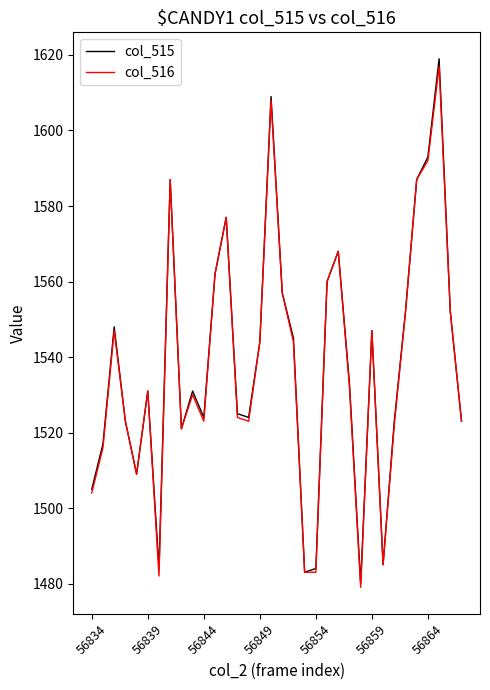

What is the minimum value for col_516?

1479